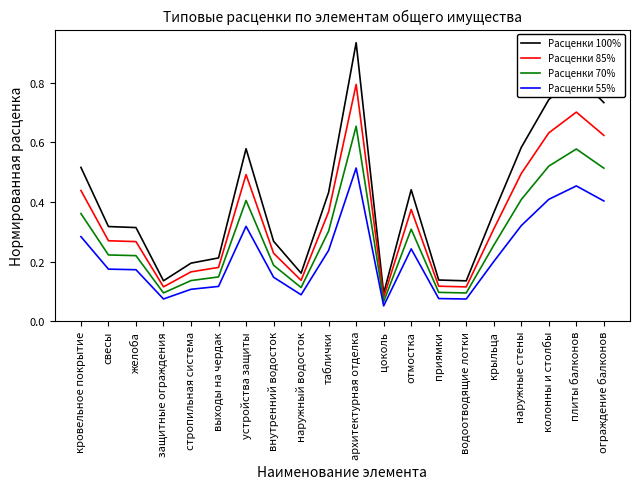

True or false: Расценки 55% and Расценки 100% intersect in this chart.

False